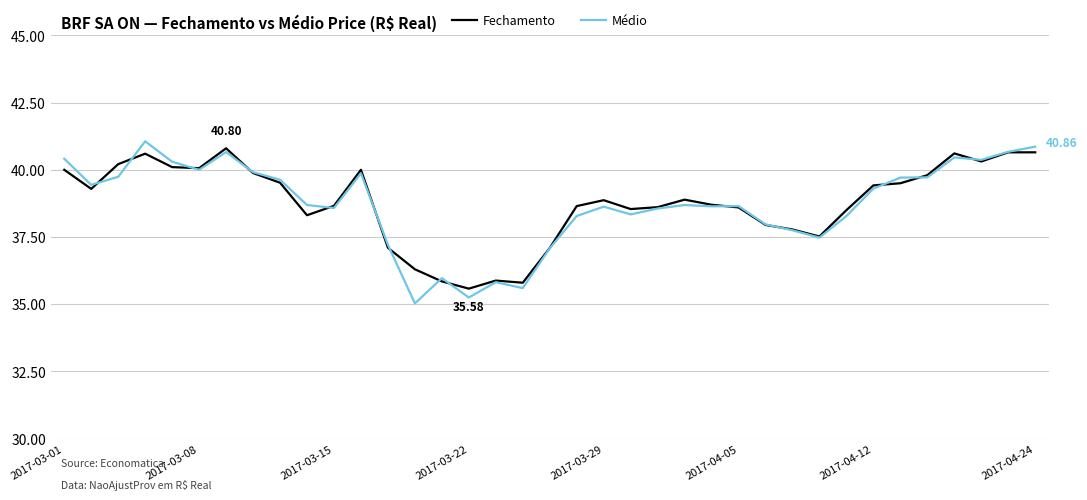

Which series has the largest range (max minus min)?

Médio